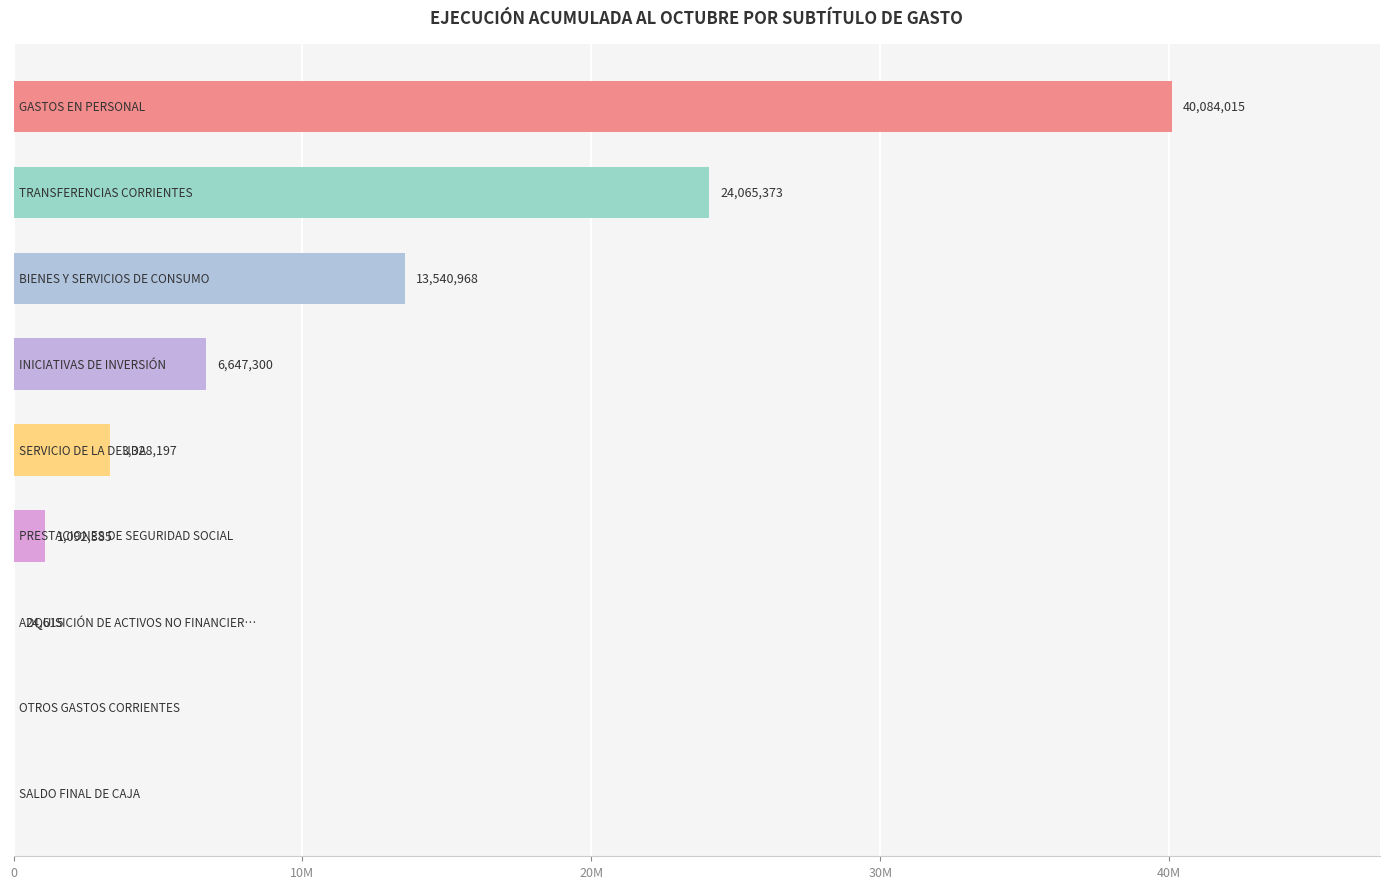

Are the bars horizontal?

Yes